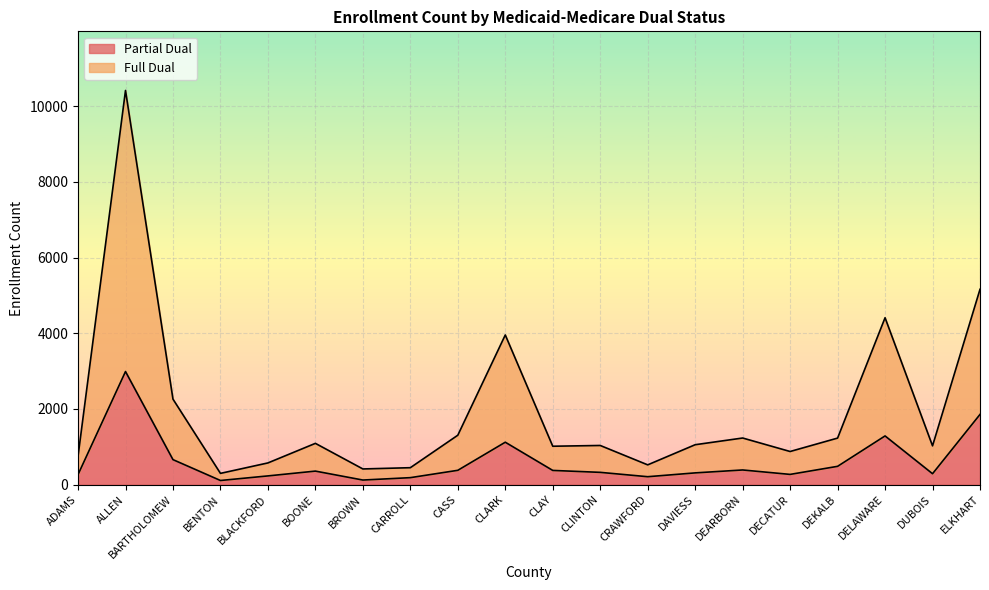

Is it true that Full Dual equals 411 at CLAY?

False